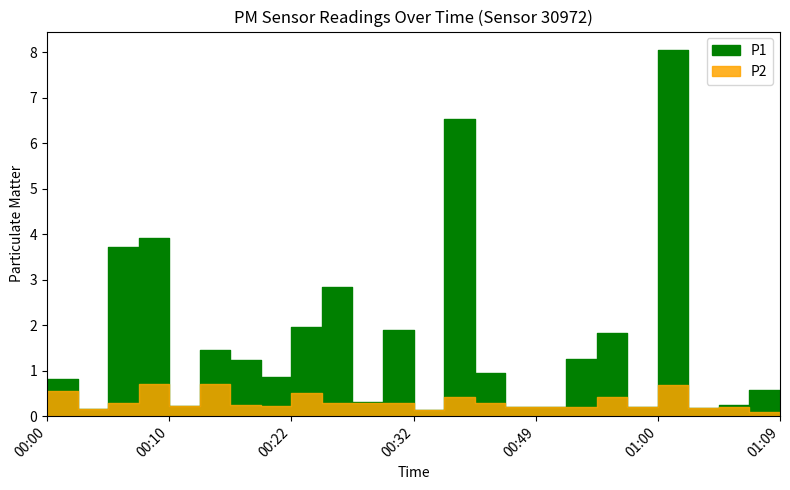

Reading right to left, list all the values displayed in this chart.

P1: 01:09=0.1	01:07=0.6	01:05=0.2	01:02=0.2	01:00=8.1	00:57=0.2	00:55=1.8	00:52=1.2	00:49=0.2	00:44=0.2	00:42=0.9	00:34=6.5	00:32=0.1	00:29=1.9	00:27=0.3	00:24=2.8	00:22=1.9	00:19=0.8	00:15=1.2	00:12=1.4	00:10=0.2	00:07=3.9	00:05=3.7	00:02=0.1	00:00=0.8
P2: 01:09=0.1	01:07=0.1	01:05=0.2	01:02=0.2	01:00=0.7	00:57=0.2	00:55=0.4	00:52=0.2	00:49=0.2	00:44=0.2	00:42=0.3	00:34=0.4	00:32=0.1	00:29=0.3	00:27=0.3	00:24=0.3	00:22=0.5	00:19=0.2	00:15=0.2	00:12=0.7	00:10=0.2	00:07=0.7	00:05=0.3	00:02=0.1	00:00=0.6